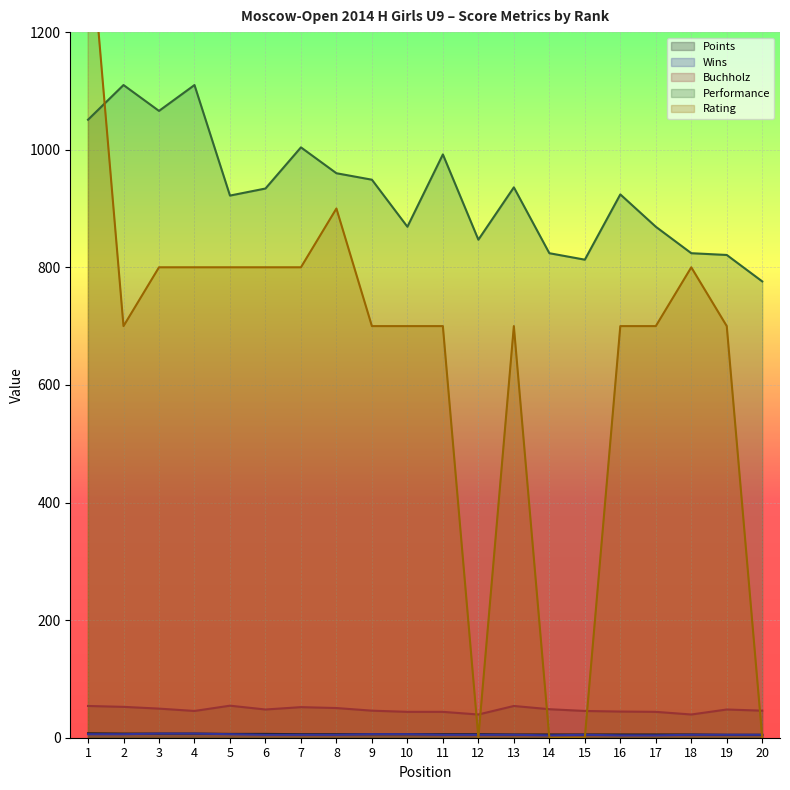

True or false: Buchholz has more than 1 interior local peaks.

True